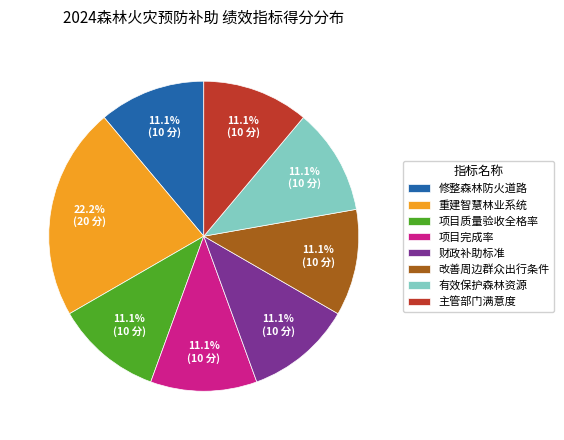

The 有效保护森林资源 slice represents 1% of the pie. True or false?

False